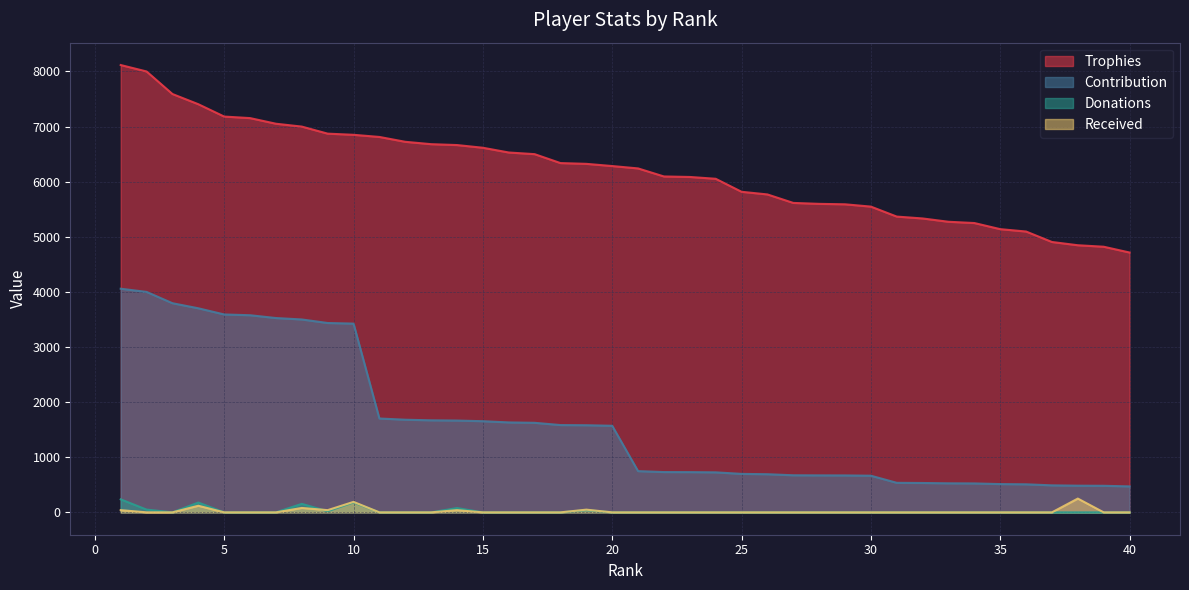

True or false: Trophies and Donations cross at least once.

False